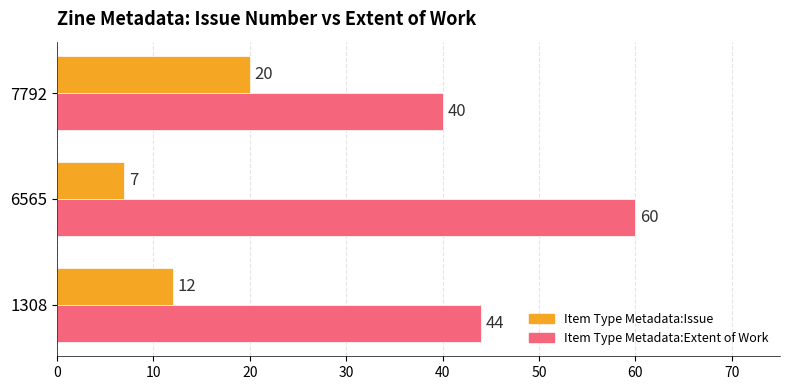

What is the spread (max minus min) of values at 6565?

53